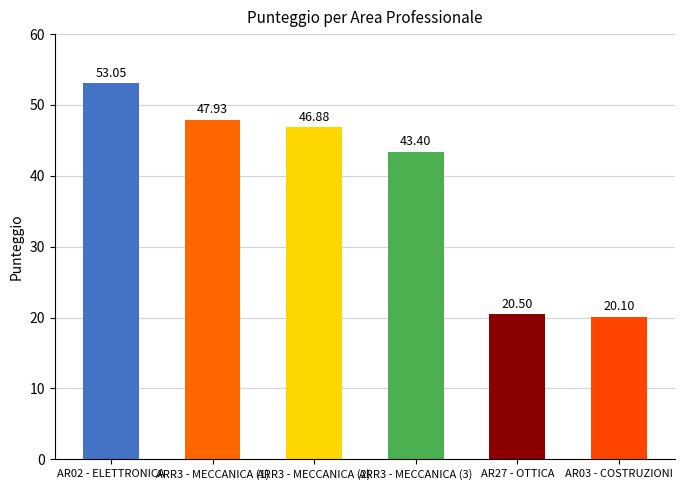

What is the average value?

38.6